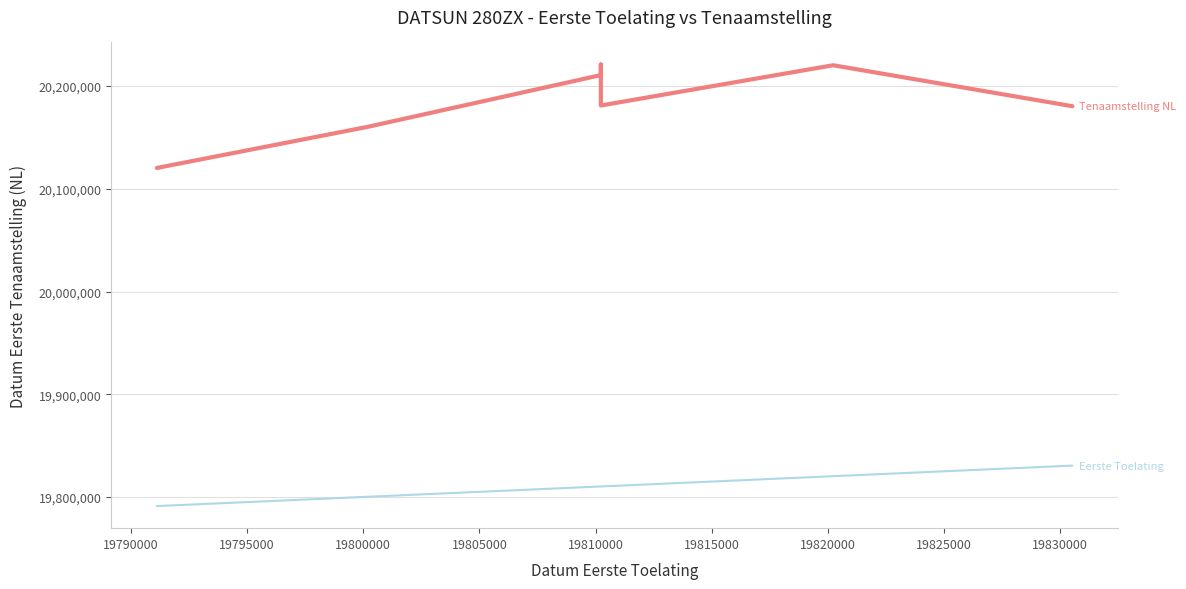

How many interior local valleys does the datum_eerste_tenaamstelling_in_nederland series have?

1